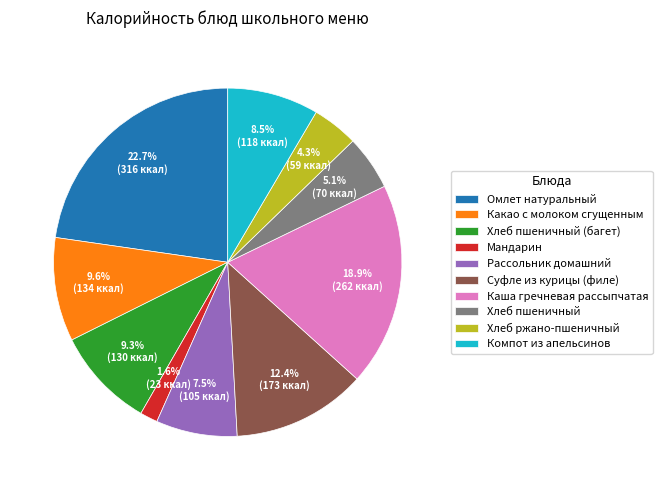

Does Хлеб пшеничный (багет) account for over 50% of the chart?

No